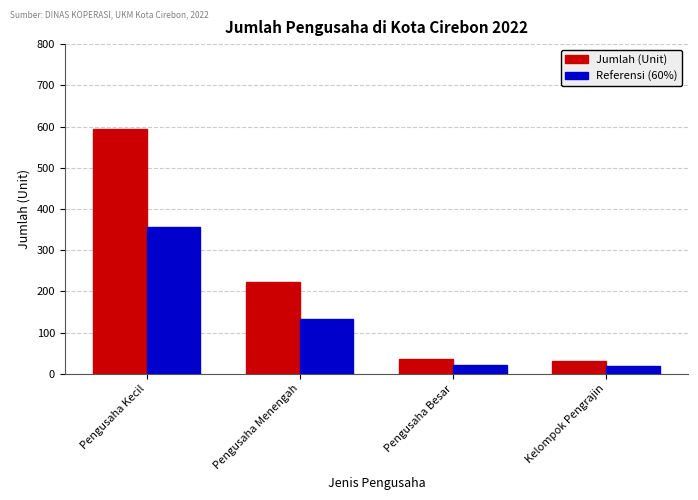

Rank the series at Pengusaha Besar from highest to lowest value.

Jumlah (Unit), Referensi (60%)